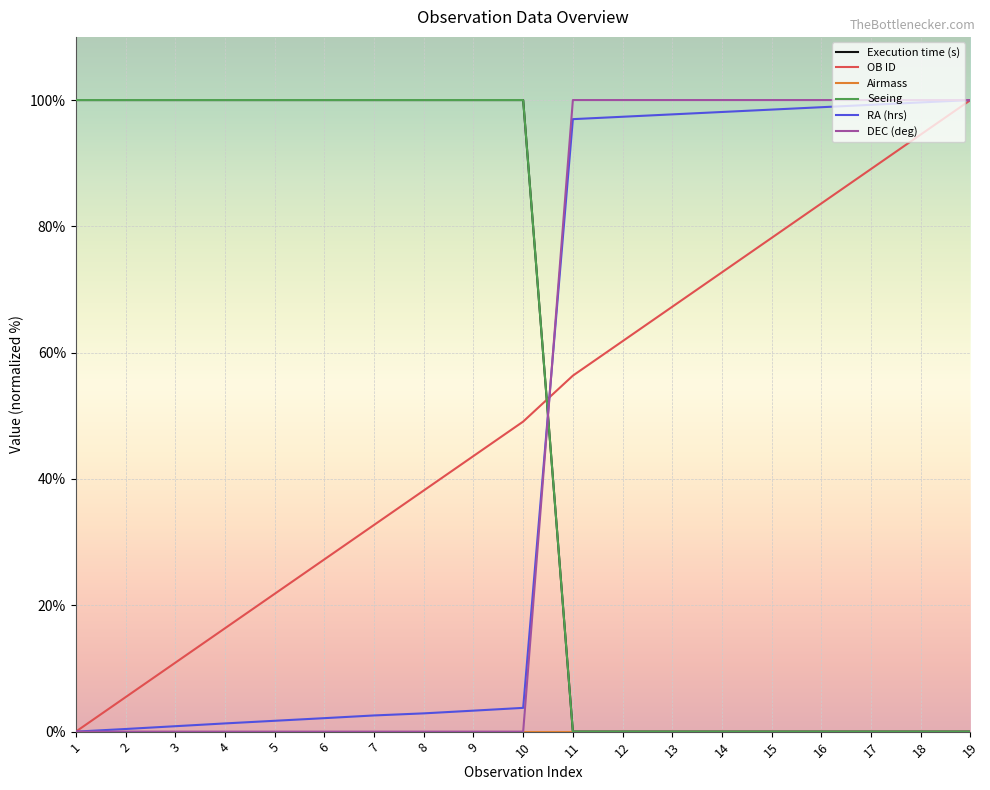

Is it true that RA (hrs) equals 1.3 at 3?

False